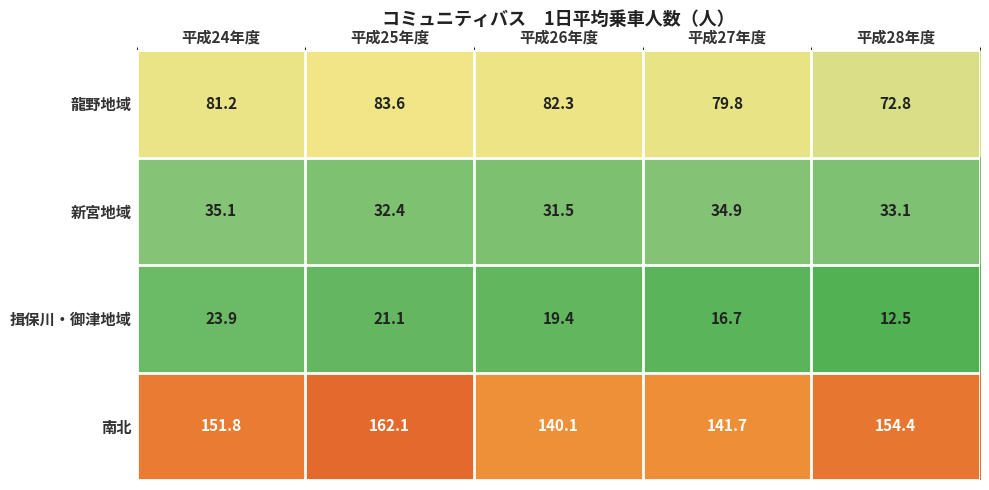

Rank the series at 平成28年度 from lowest to highest value.

揖保川・御津地域, 新宮地域, 龍野地域, 南北